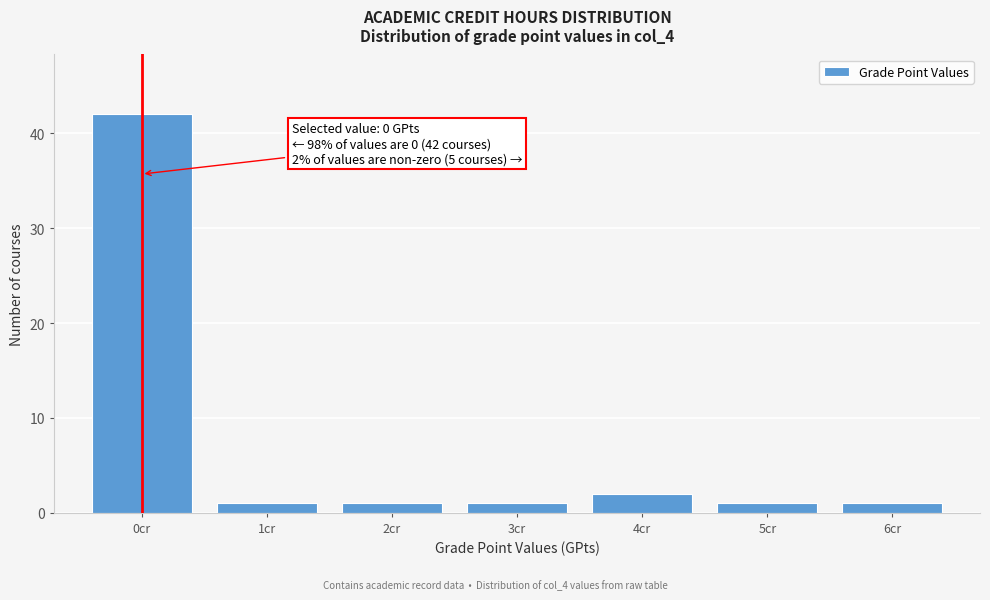

Reading left to right, what are all the values shown in this chart?

0cr=42	1cr=1	2cr=1	3cr=1	4cr=2	5cr=1	6cr=1